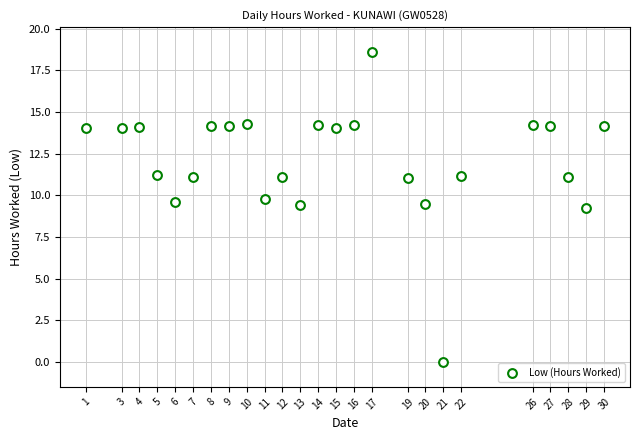

What is the range of Y values (max minus min)?

18.6